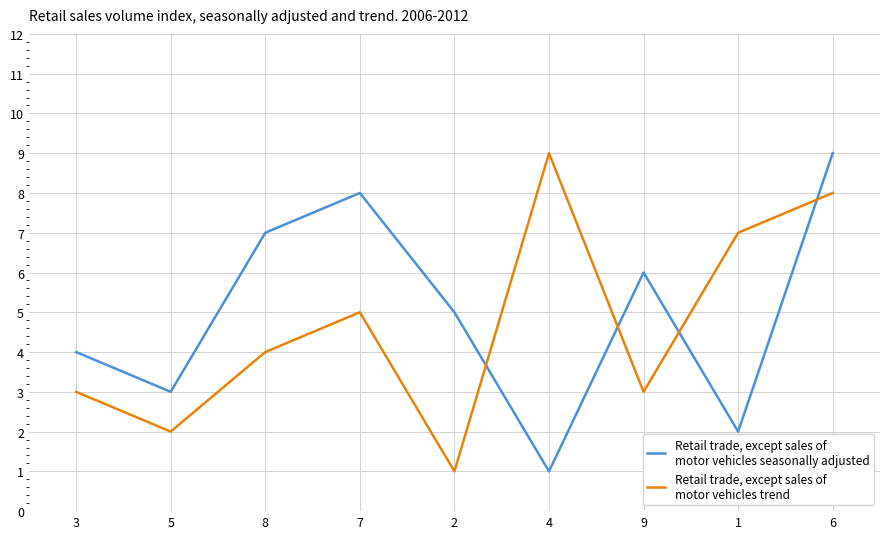

At which category is the sum across all series the highest?

6